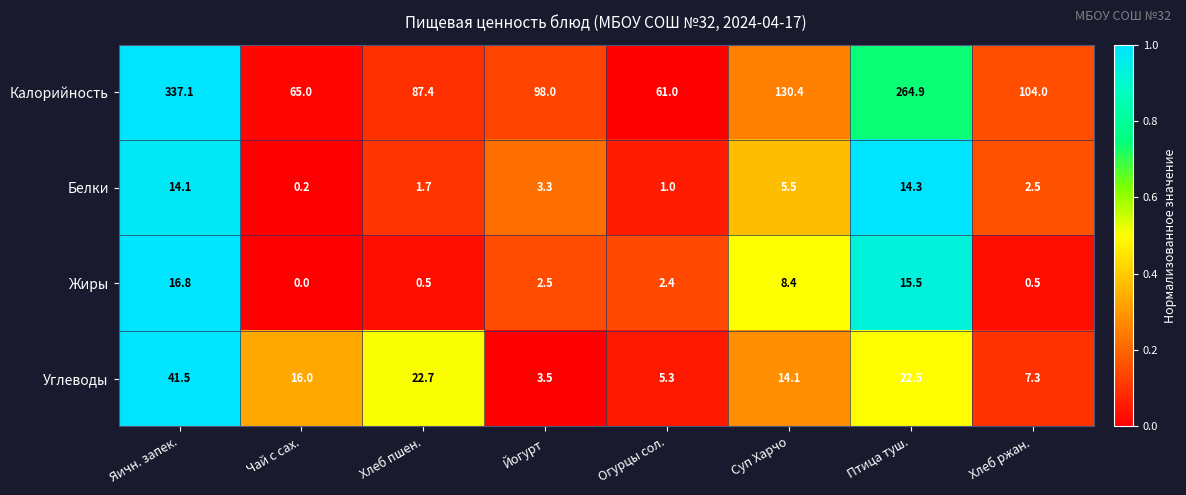

Count the number of categories in the chart.

8